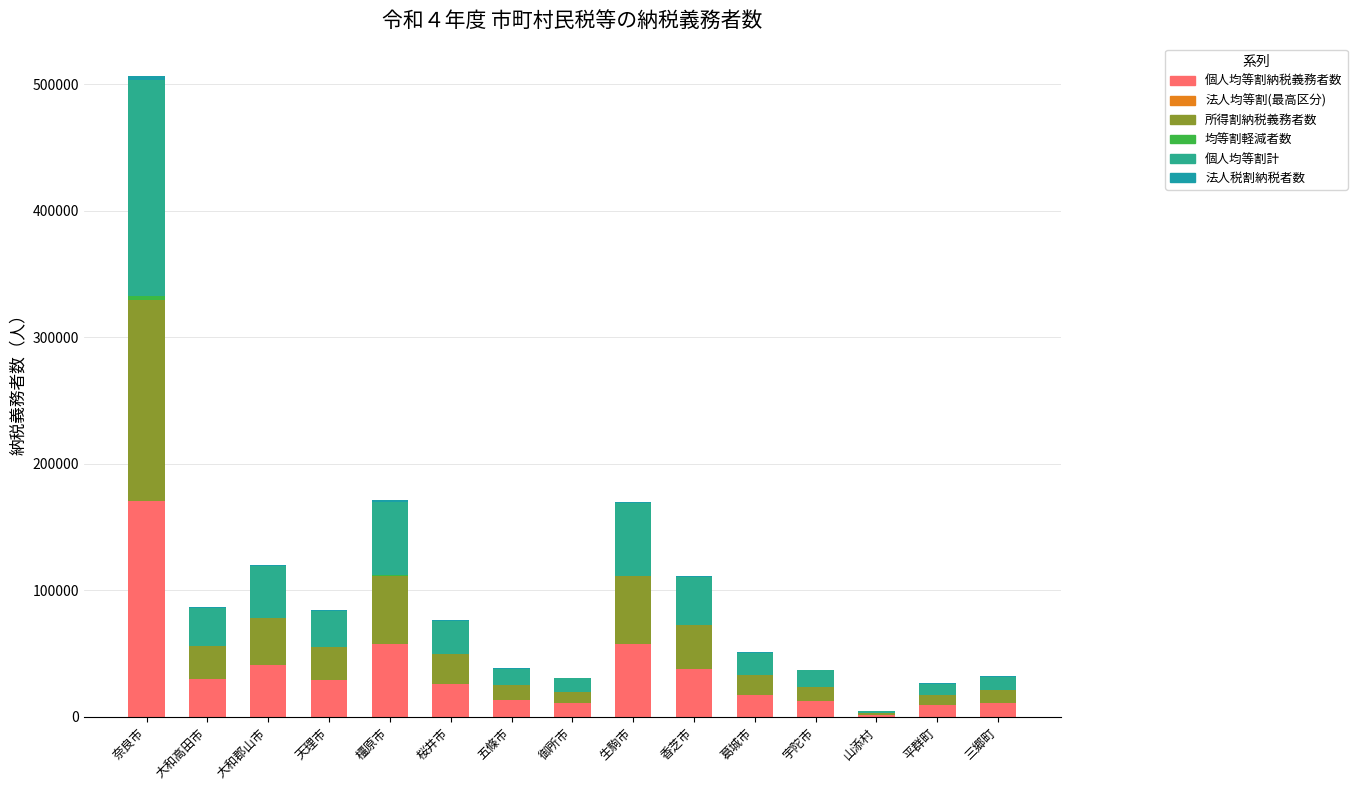

Which series has the largest total across all categories?

個人均等割計